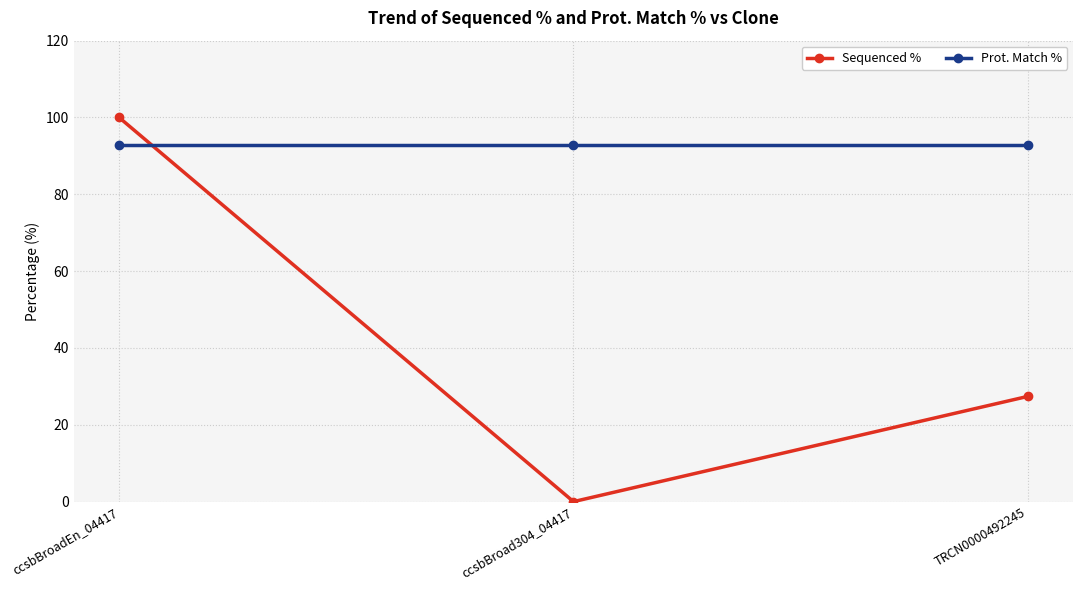

Which series has the largest total across all categories?

Prot. Match %